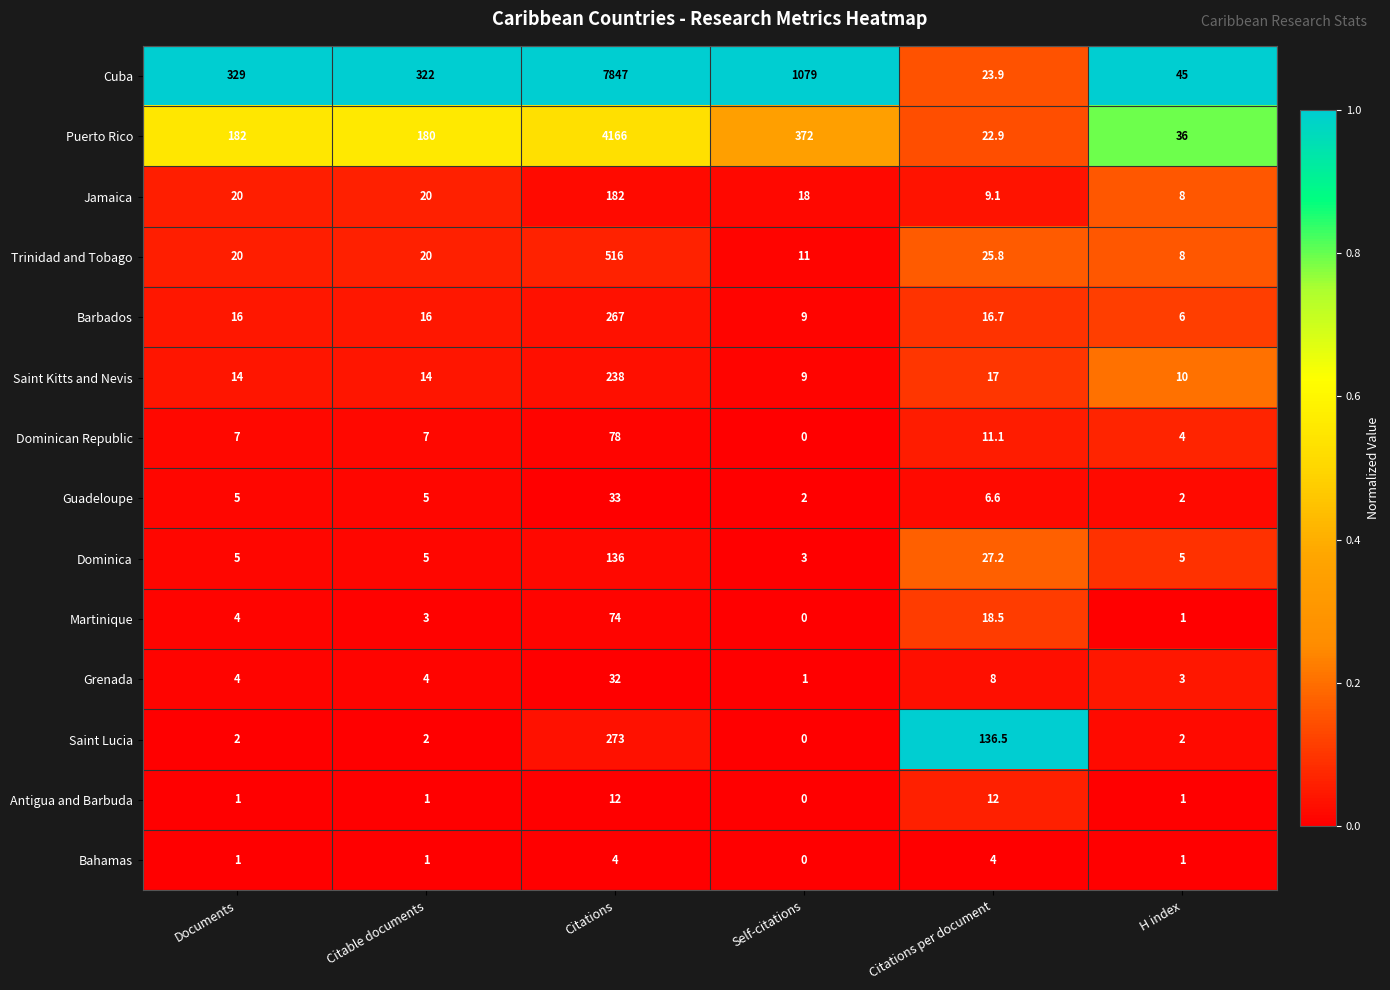

What is the sum of all Antigua and Barbuda values?

27.0